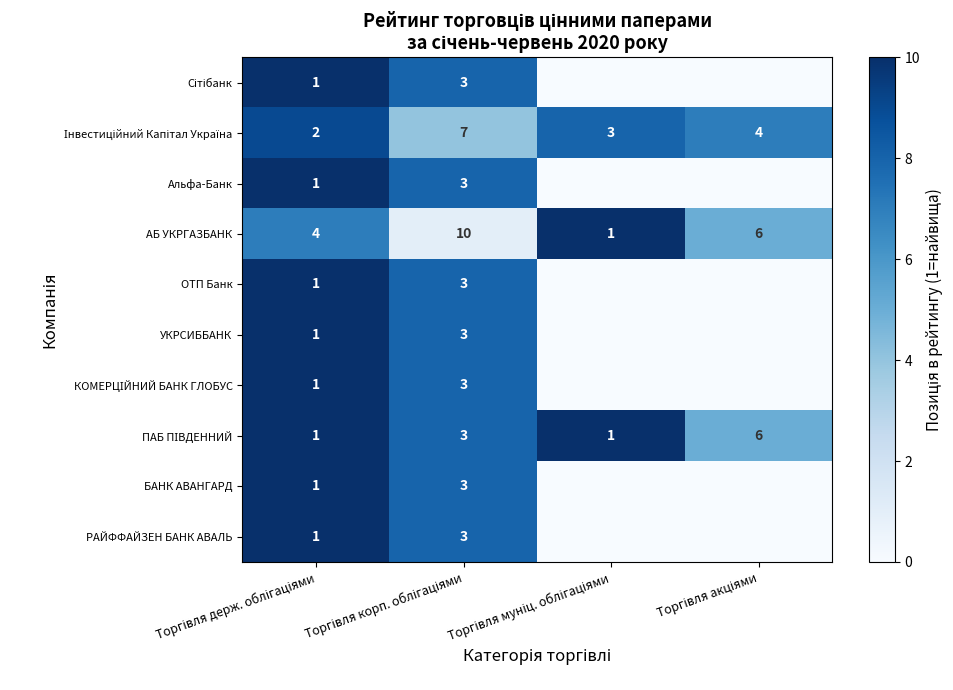

Between Торгівля муніц. облігаціями and Торгівля держ. облігаціями, which is larger?

Торгівля держ. облігаціями